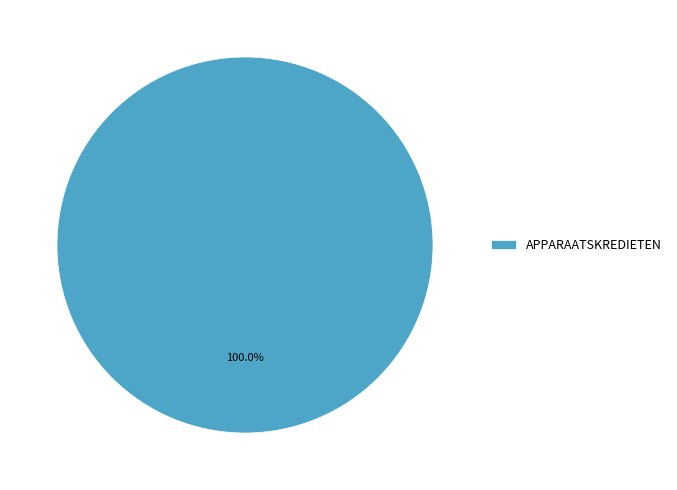

Rank the categories by value from highest to lowest.

APPARAATSKREDIETEN